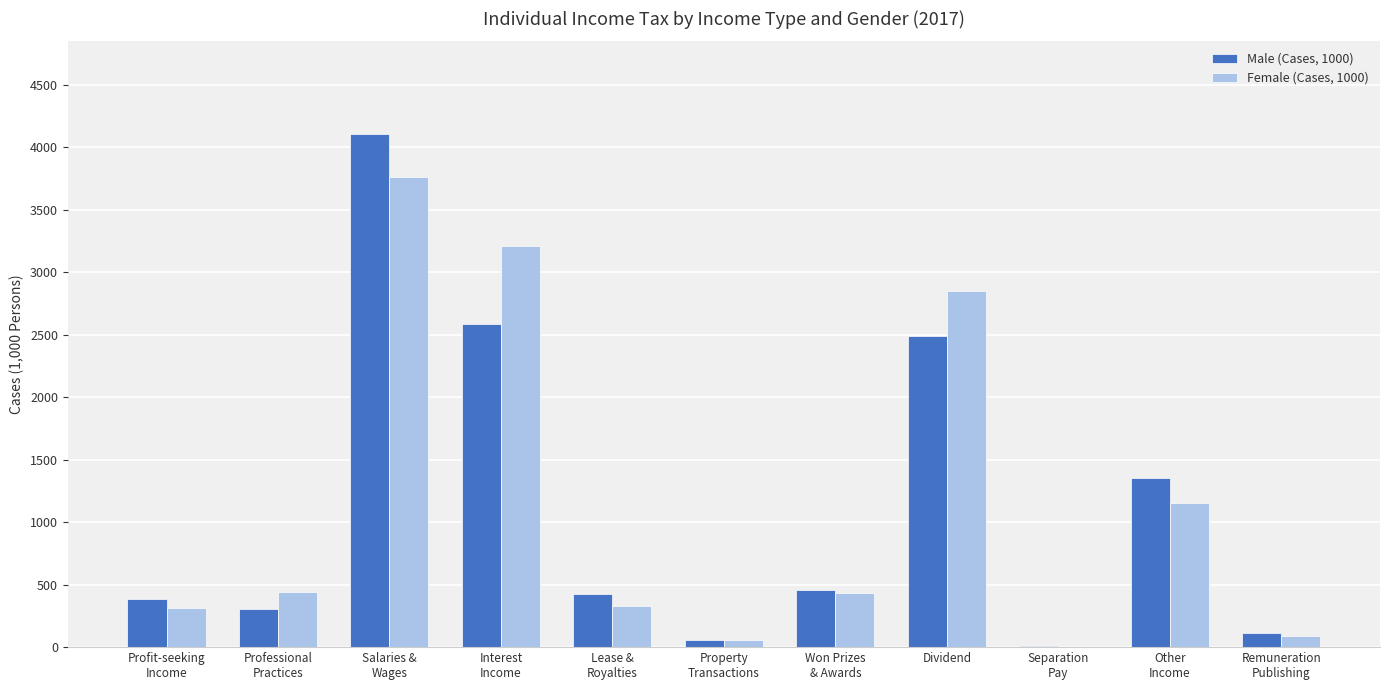

What is the maximum value for Male (Cases, 1000)?

4109